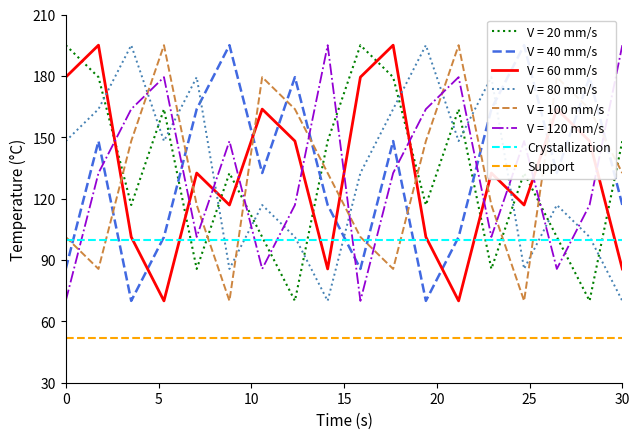

Is this an area chart (filled region under the line)?

No